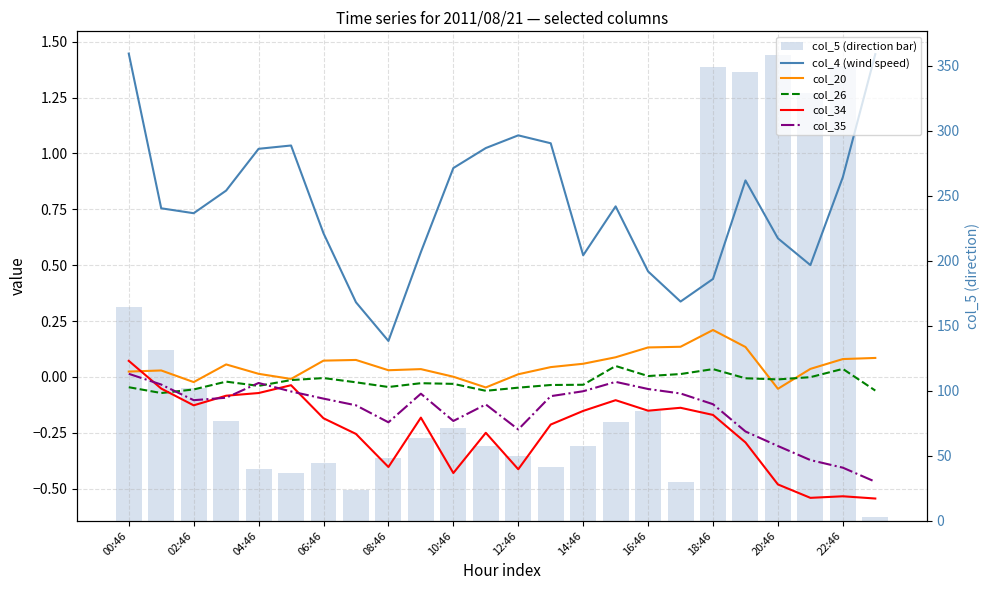

Reading left to right, extract all data points from this chart.

col_4 (wind speed): 1.4	0.8	0.7	0.8	1.0	1.0	0.6	0.3	0.2	0.6	0.9	1.0	1.1	1.0	0.5	0.8	0.5	0.3	0.4	0.9	0.6	0.5	0.9	1.4
col_20: 0.0	0.0	-0.0	0.1	0.0	-0.0	0.1	0.1	0.0	0.0	0.0	-0.0	0.0	0.0	0.1	0.1	0.1	0.1	0.2	0.1	-0.1	0.0	0.1	0.1
col_26: -0.0	-0.1	-0.1	-0.0	-0.0	-0.0	-0.0	-0.0	-0.0	-0.0	-0.0	-0.1	-0.0	-0.0	-0.0	0.0	0.0	0.0	0.0	-0.0	-0.0	-0.0	0.0	-0.1
col_34: 0.1	-0.1	-0.1	-0.1	-0.1	-0.0	-0.2	-0.3	-0.4	-0.2	-0.4	-0.2	-0.4	-0.2	-0.2	-0.1	-0.2	-0.1	-0.2	-0.3	-0.5	-0.5	-0.5	-0.5
col_35: 0.0	-0.0	-0.1	-0.1	-0.0	-0.1	-0.1	-0.1	-0.2	-0.1	-0.2	-0.1	-0.2	-0.1	-0.1	-0.0	-0.1	-0.1	-0.1	-0.2	-0.3	-0.4	-0.4	-0.5
col_5 (direction bar): 164.4	131.5	101.8	76.8	39.8	37.1	44.6	23.4	48.0	63.7	71.0	57.5	50.2	41.6	57.5	75.7	84.7	29.7	349.4	345.3	358.5	329.0	349.9	3.0